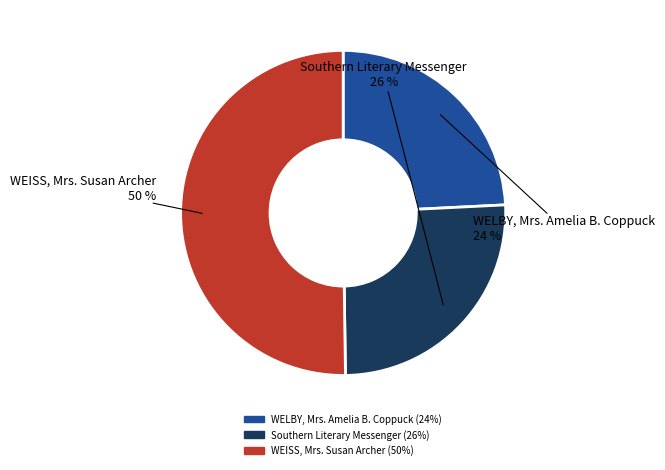

Is it true that WELBY, Mrs. Amelia B. Coppuck is 38% of the pie?

False